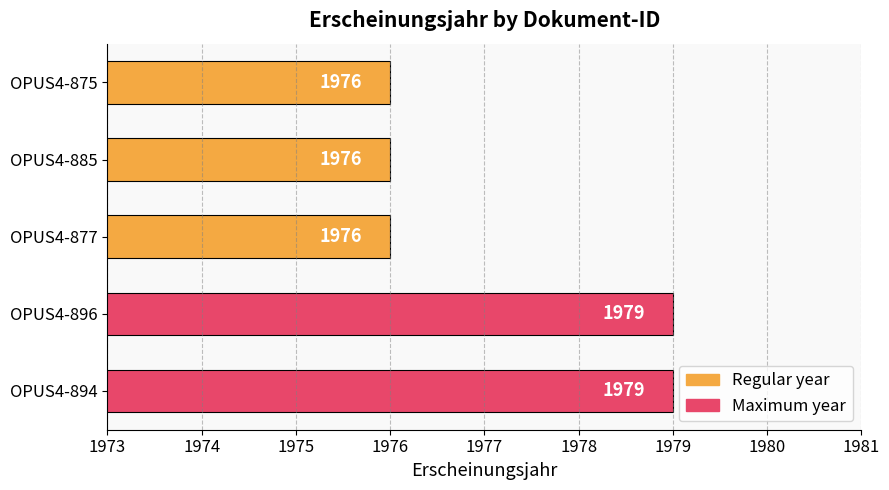

What is the greatest value displayed?

1979